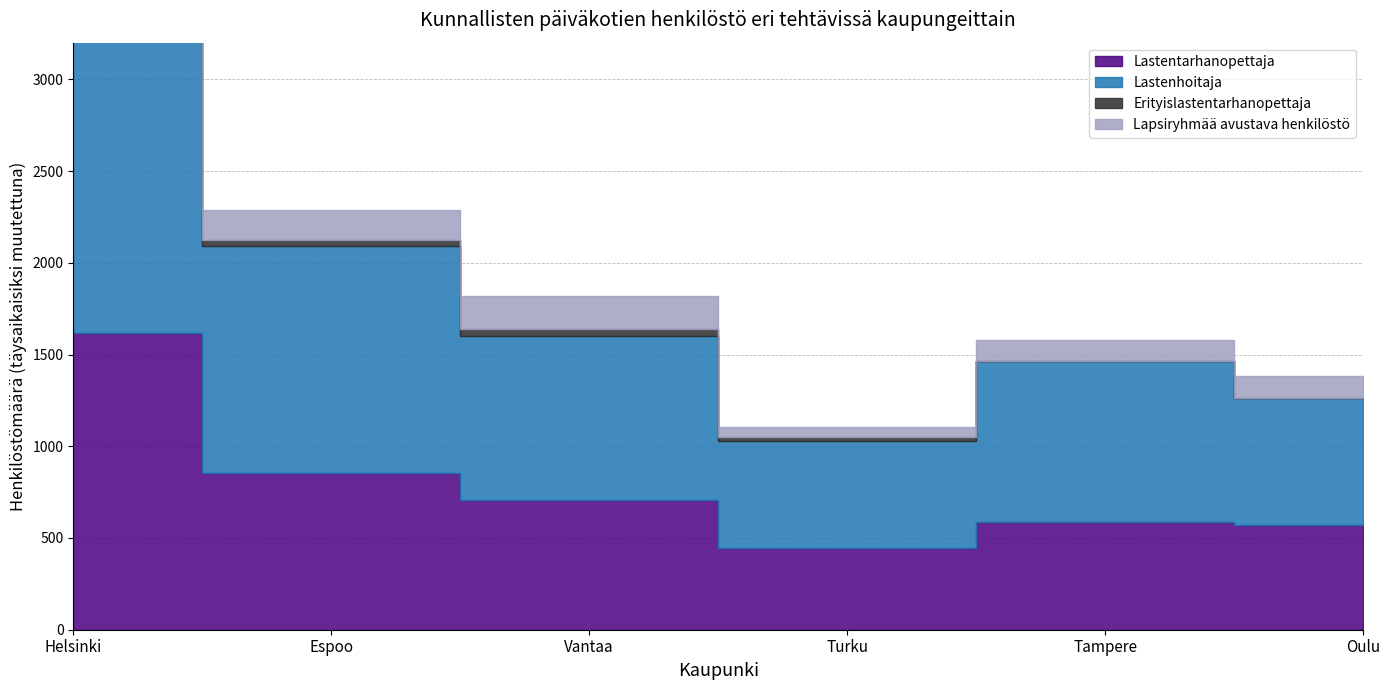

What is the label of the 4th point from the left?

Turku